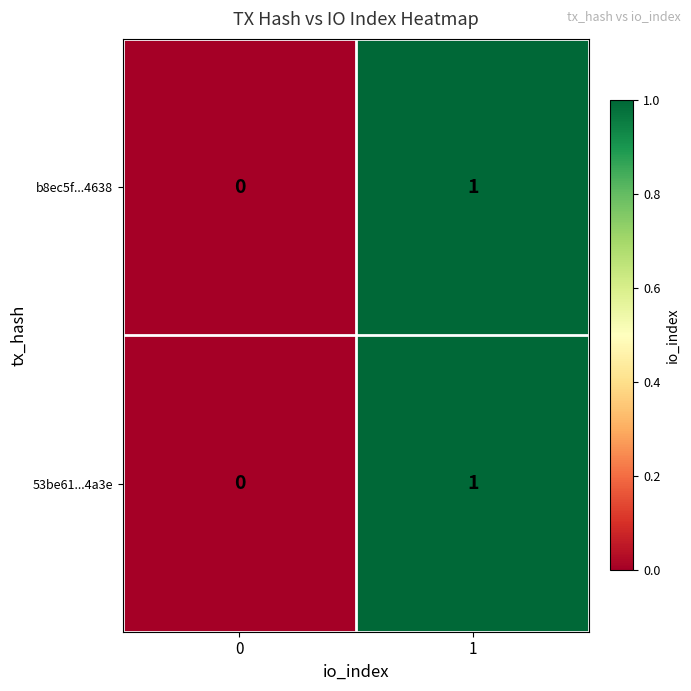

What is the total value across all series at 1?

2